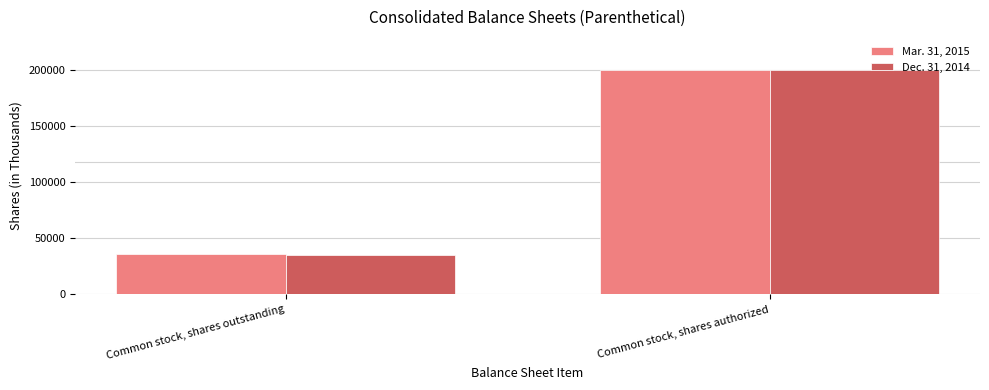

Reading right to left, transcribe all the data shown in this chart.

Mar. 31, 2015: 200000	35823
Dec. 31, 2014: 200000	35603